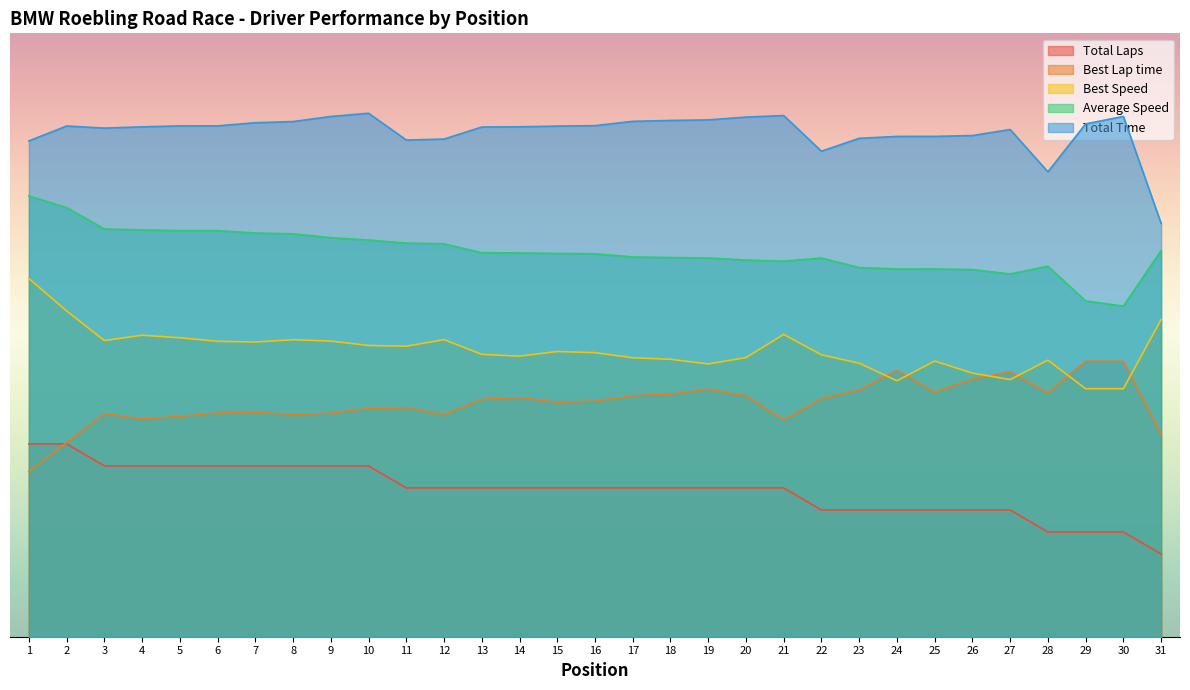

What are all the series names shown in the legend?

Total Laps, Best Lap time, Best Speed, Average Speed, Total Time